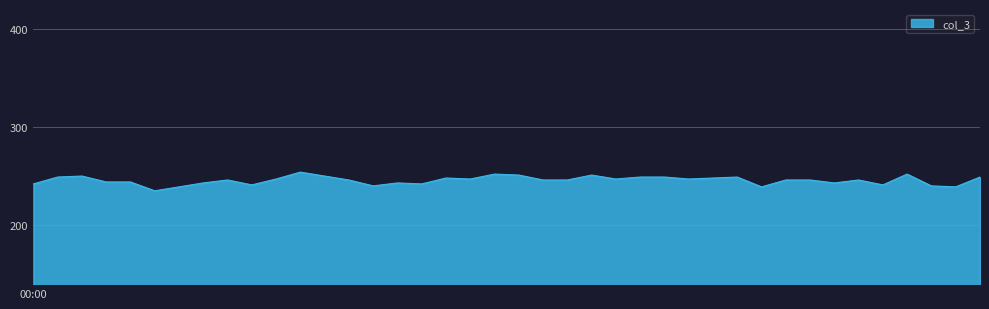

What is the smallest value displayed?

235